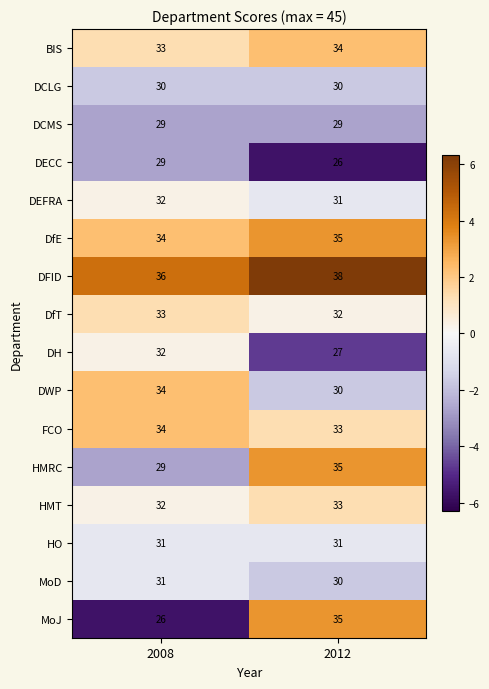

At which category is the sum across all series the highest?

2012